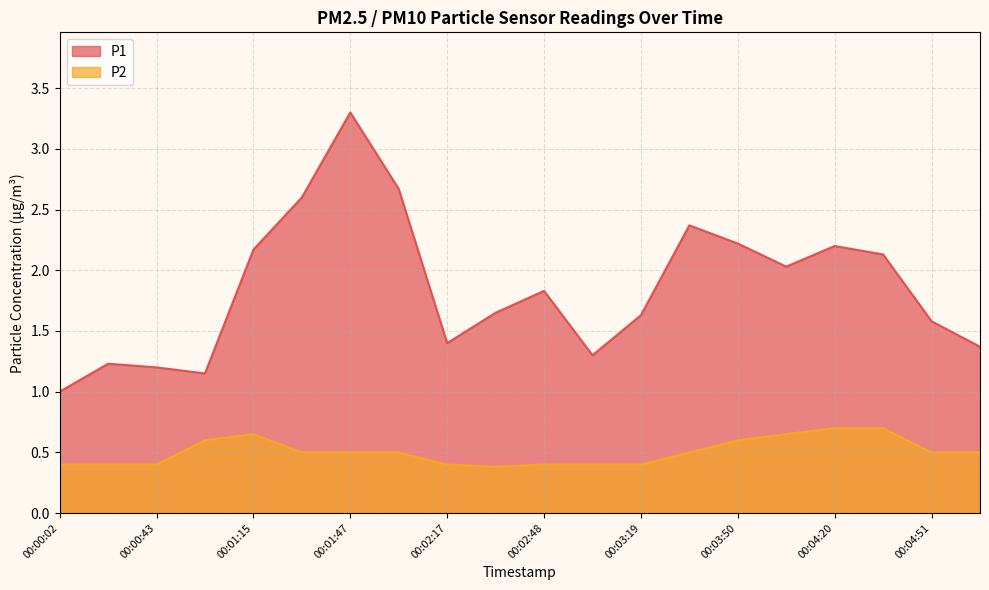

What is the value of the P1 point at the 1st from the left?

1.0